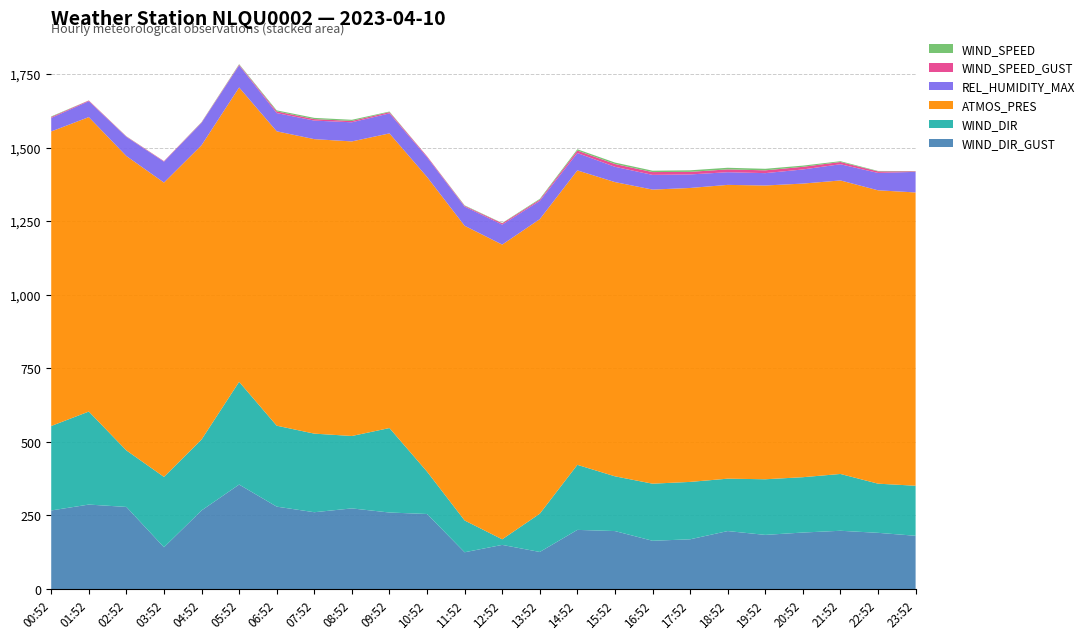

Reading right to left, list all the values displayed in this chart.

WIND_SPEED: 23:52=0.7	22:52=1.5	21:52=2.7	20:52=4.0	19:52=5.2	18:52=5.5	17:52=5.2	16:52=4.7	15:52=4.9	14:52=4.4	13:52=2.6	12:52=1.1	11:52=1.6	10:52=0.3	09:52=1.9	08:52=3.9	07:52=4.1	06:52=3.4	05:52=1.8	04:52=1.0	03:52=0.2	02:52=0.7	01:52=0.4	00:52=1.9
WIND_SPEED_GUST: 23:52=1.9	22:52=5.2	21:52=7.6	20:52=9.0	19:52=9.5	18:52=9.7	17:52=8.8	16:52=9.5	15:52=9.5	14:52=8.4	13:52=4.3	12:52=4.3	11:52=2.7	10:52=3.1	09:52=4.3	08:52=4.5	07:52=5.1	06:52=5.7	05:52=2.5	04:52=1.5	03:52=1.8	02:52=1.4	01:52=2.2	00:52=3.1
REL_HUMIDITY_MAX: 23:52=70.0	22:52=59.0	21:52=55.0	20:52=48.0	19:52=42.0	18:52=43.0	17:52=46.0	16:52=50.0	15:52=52.0	14:52=59.0	13:52=62.0	12:52=68.0	11:52=65.0	10:52=67.0	09:52=68.0	08:52=65.0	07:52=63.0	06:52=62.0	05:52=75.0	04:52=76.0	03:52=71.0	02:52=65.0	01:52=54.0	00:52=46.0
ATMOS_PRES: 23:52=996.4	22:52=996.7	21:52=997.2	20:52=997.5	19:52=998.0	18:52=998.1	17:52=998.6	16:52=999.1	15:52=999.6	14:52=1000.3	13:52=1000.7	12:52=1001.2	11:52=1001.2	10:52=1001.1	09:52=1001.0	08:52=1000.8	07:52=1000.5	06:52=1000.1	05:52=1000.1	04:52=999.9	03:52=999.9	02:52=1000.2	01:52=1000.4	00:52=1000.6
WIND_DIR: 23:52=170.0	22:52=167.0	21:52=193.0	20:52=188.0	19:52=189.0	18:52=178.0	17:52=195.0	16:52=194.0	15:52=186.0	14:52=221.0	13:52=130.0	12:52=19.0	11:52=108.0	10:52=144.0	09:52=287.0	08:52=246.0	07:52=267.0	06:52=275.0	05:52=349.0	04:52=241.0	03:52=239.0	02:52=192.0	01:52=316.0	00:52=287.0
WIND_DIR_GUST: 23:52=181.0	22:52=191.0	21:52=198.0	20:52=192.0	19:52=184.0	18:52=197.0	17:52=169.0	16:52=164.0	15:52=197.0	14:52=201.0	13:52=126.0	12:52=150.0	11:52=125.0	10:52=255.0	09:52=260.0	08:52=274.0	07:52=261.0	06:52=280.0	05:52=355.0	04:52=267.0	03:52=142.0	02:52=279.0	01:52=287.0	00:52=267.0